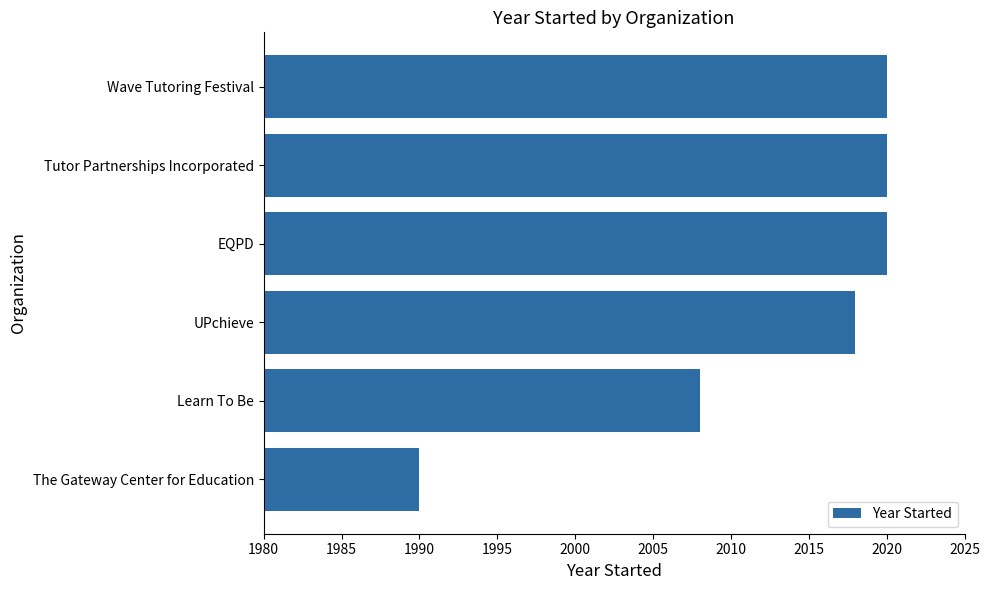

The chart shows a value of 2728 at Tutor Partnerships Incorporated. True or false?

False